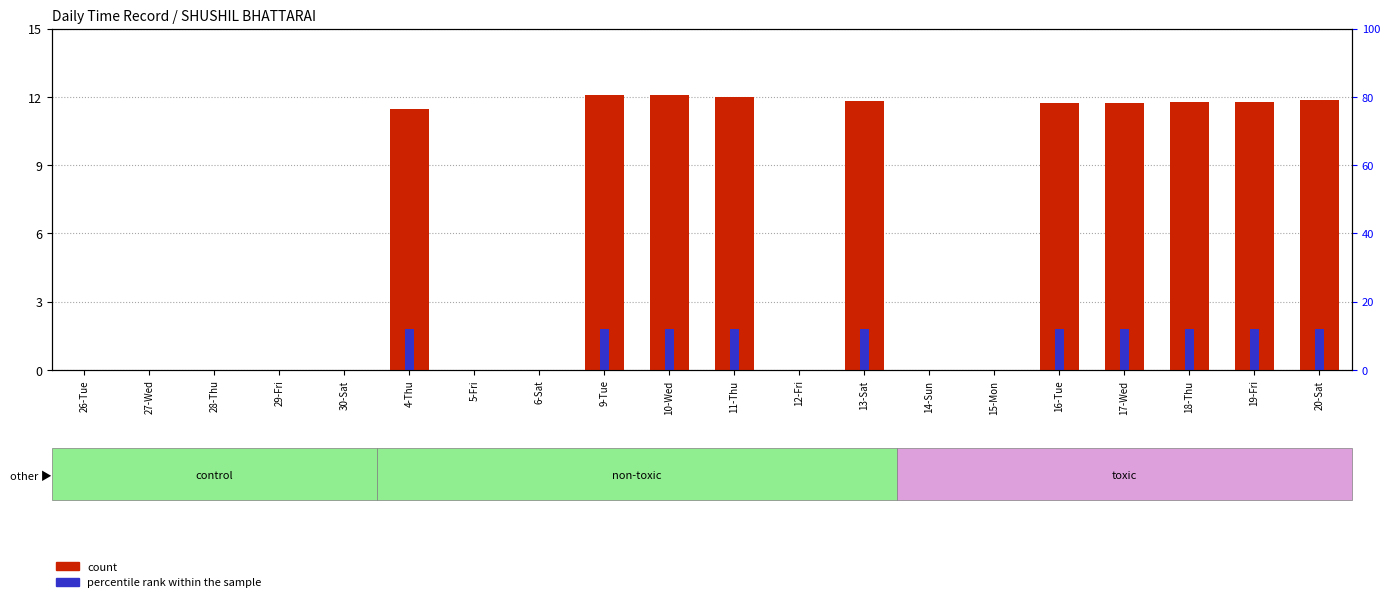

What is the difference between the maximum and minimum values in the percentile rank within the sample series?

1.8